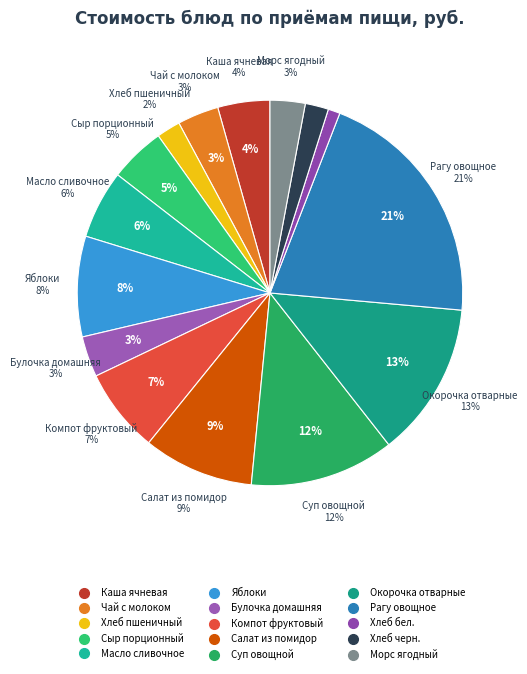

Which slice is the largest?

Рагу овощное